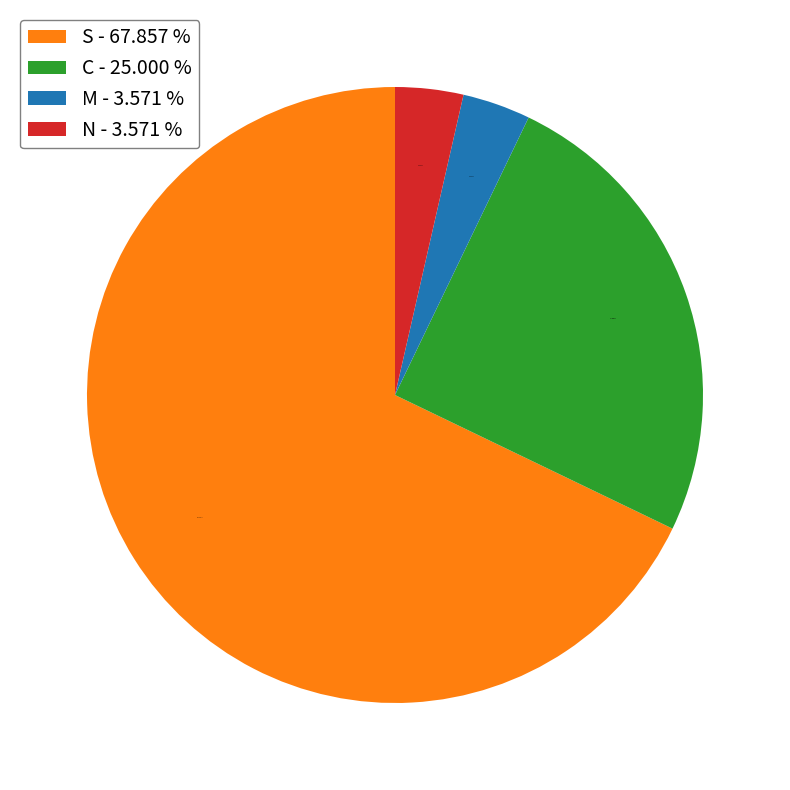

What is the ratio of the value at C - 25.000 % to the value at M - 3.571 %?

7.0